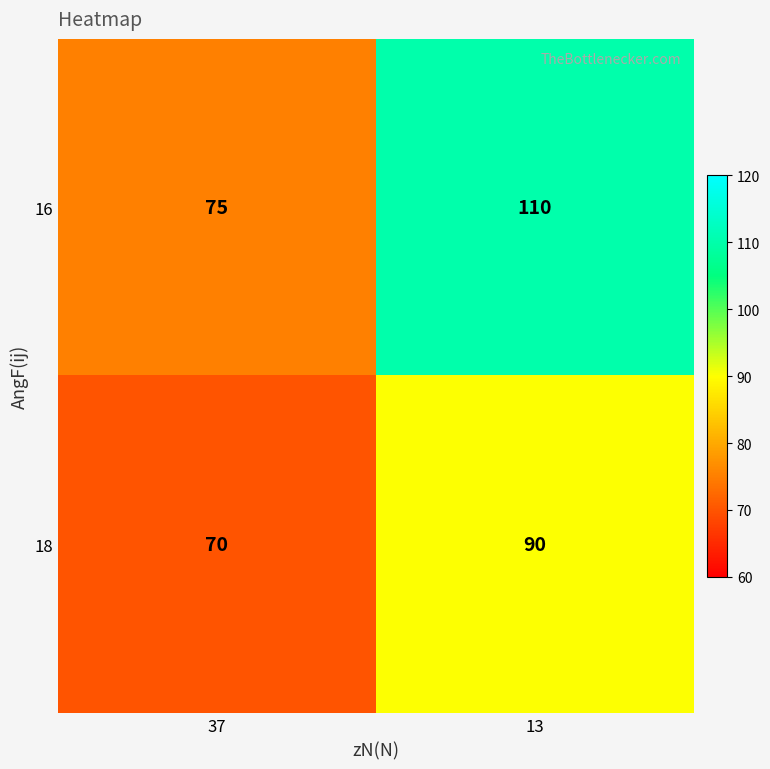

List the series in order of their overall mean, highest first.

16, 18